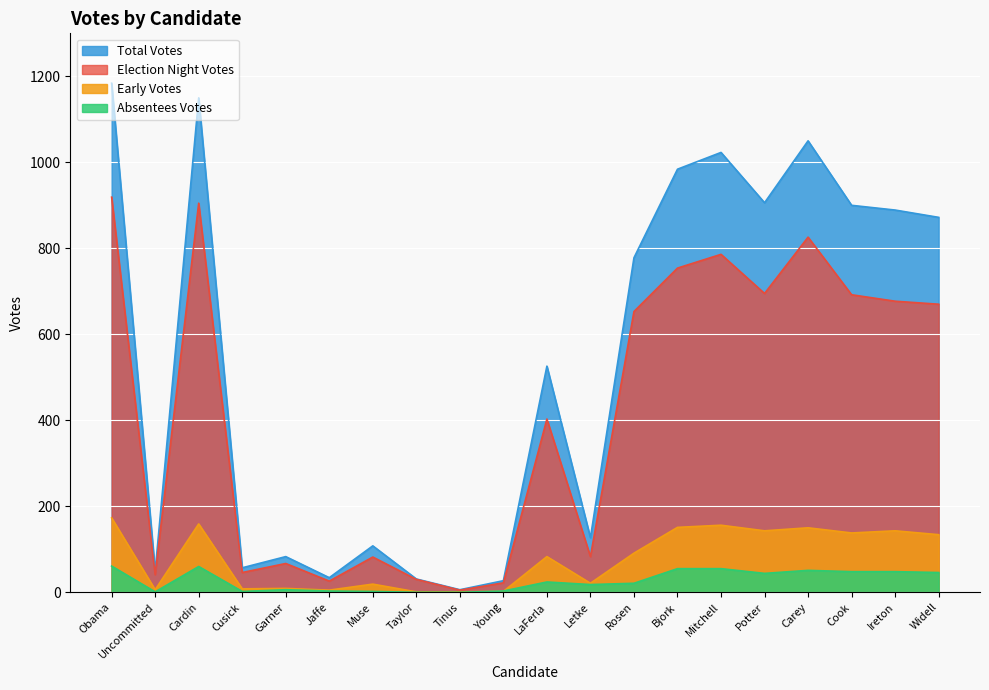

How many distinct data groups are displayed?

4